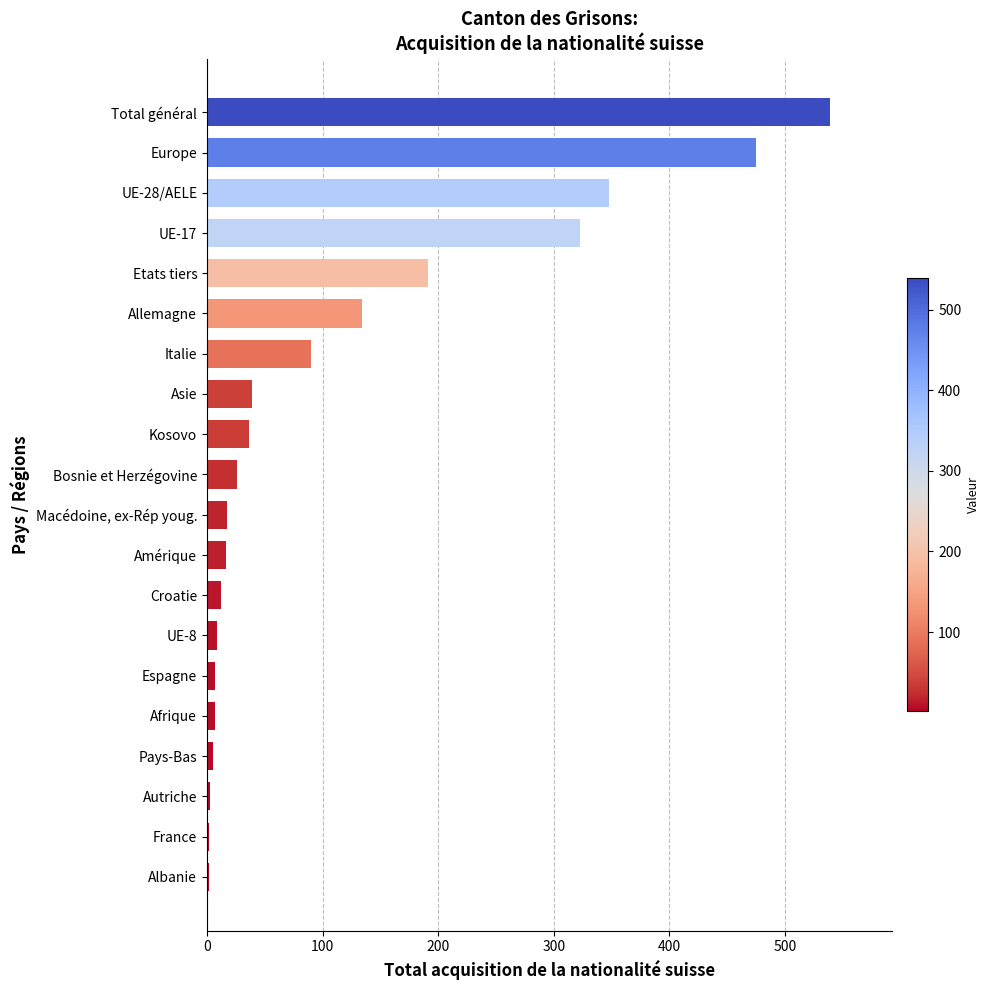

What is the ratio of the value at Allemagne to the value at Macédoine, ex-Rép youg.?

7.9